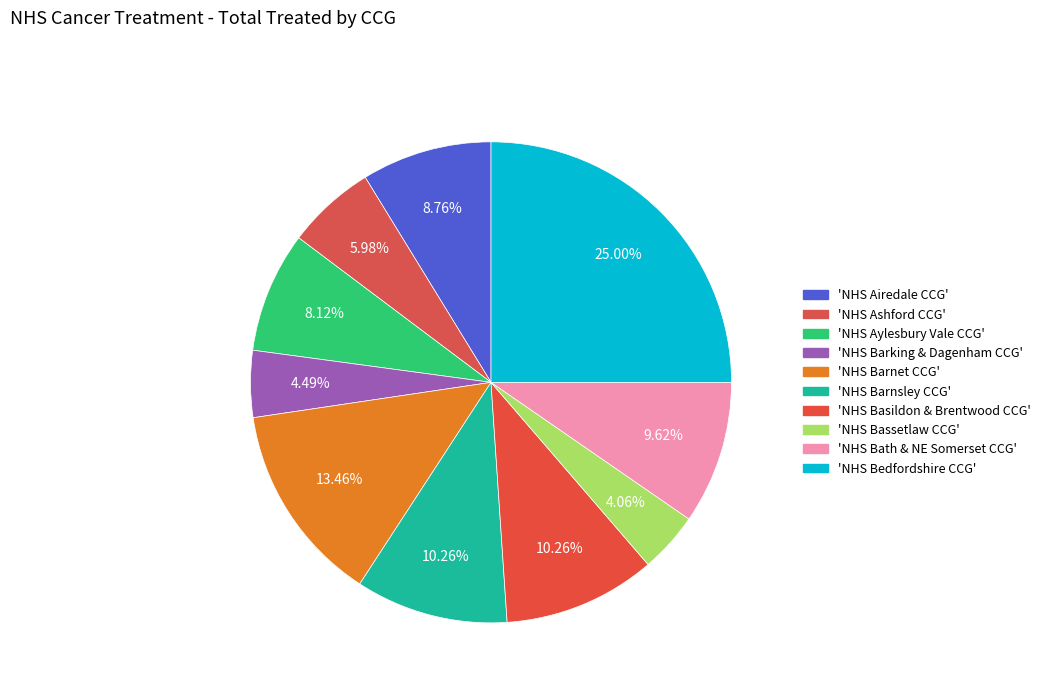

How many slices are in this pie chart?

10